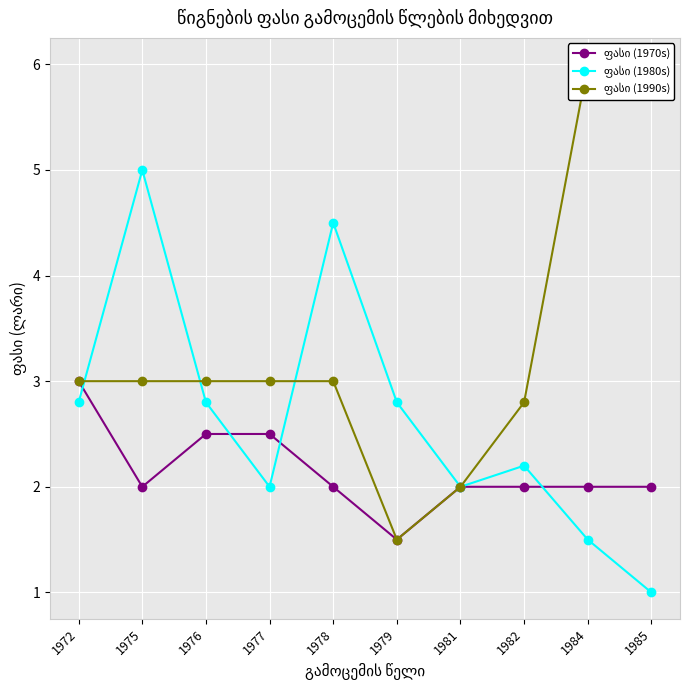

Reading left to right, what are all the values shown in this chart?

ფასი (1970s): 3.0	2.0	2.5	2.5	2.0	1.5	2.0	2.0	2.0	2.0
ფასი (1980s): 2.8	5.0	2.8	2.0	4.5	2.8	2.0	2.2	1.5	1.0
ფასი (1990s): 3.0	3.0	3.0	3.0	3.0	1.5	2.0	2.8	6.0	6.0